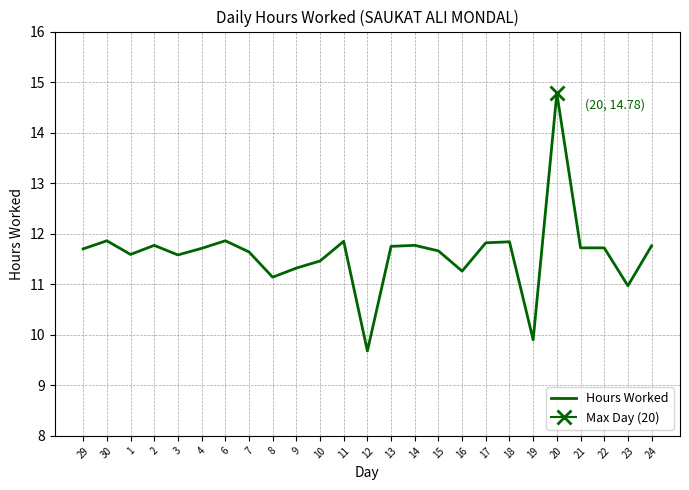

What is the sum of all values?

290.1